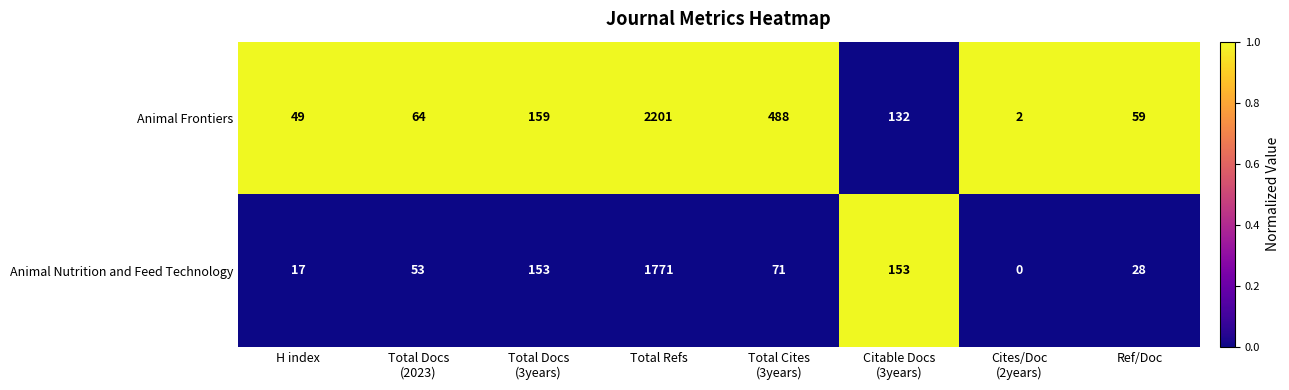

Reading left to right, extract all data points from this chart.

Animal Frontiers: 49	64	159	2201	488	132	2	59
Animal Nutrition and Feed Technology: 17	53	153	1771	71	153	0	28